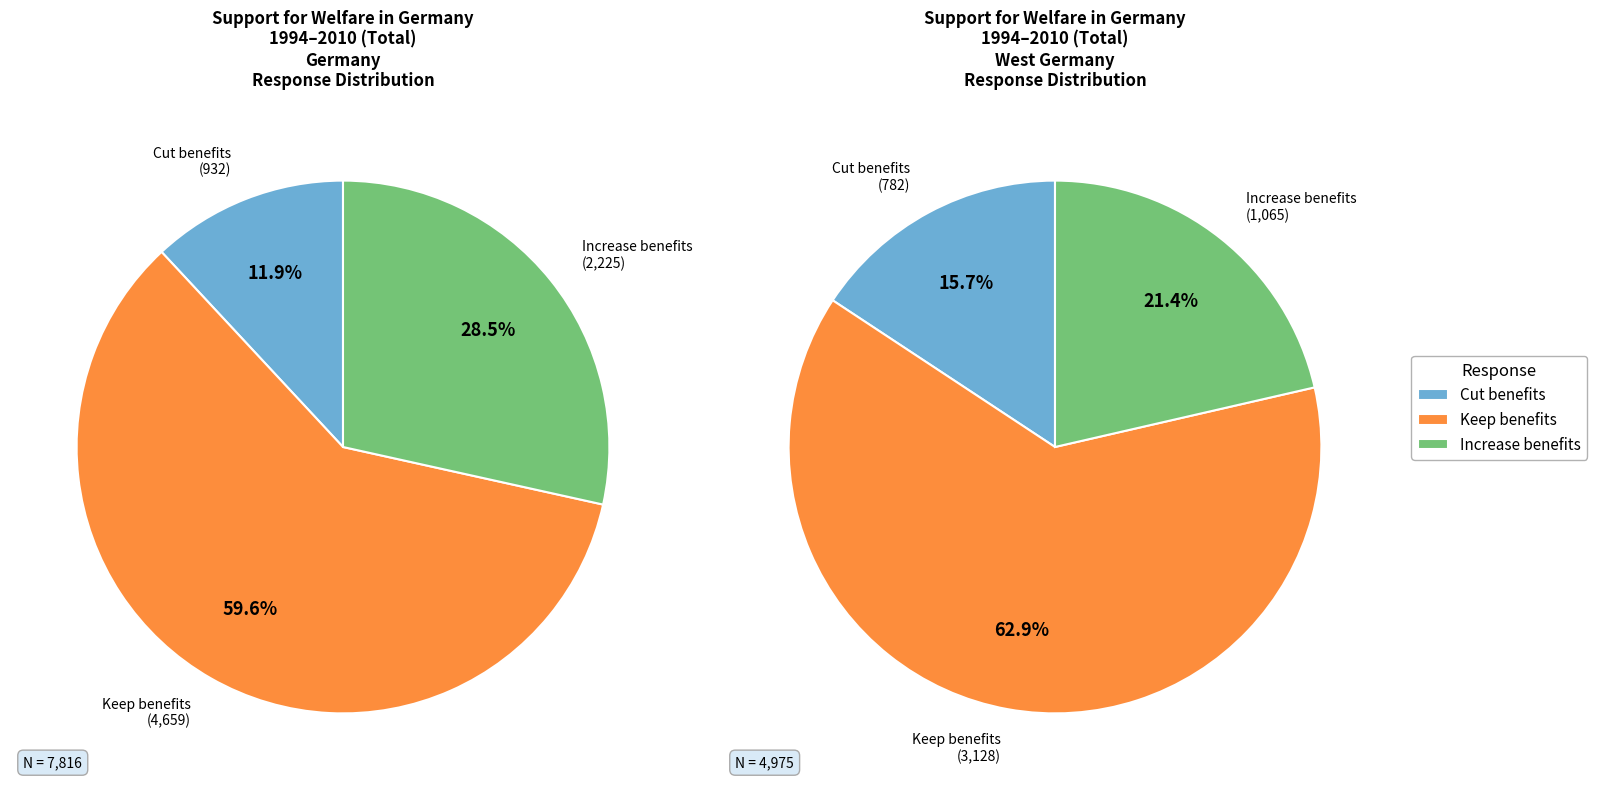

To the nearest percent, what is the average slice percentage?

33%